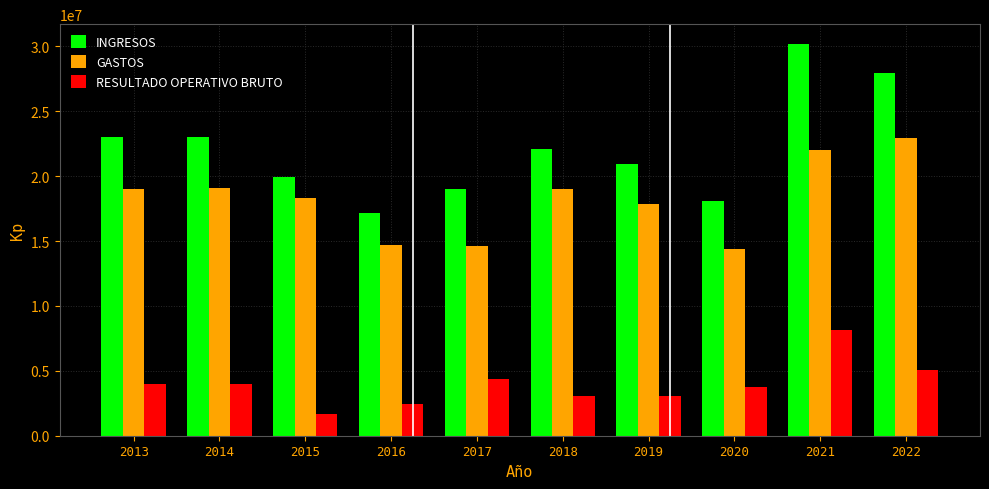

What value does the INGRESOS series have at 2018?

22081197.4